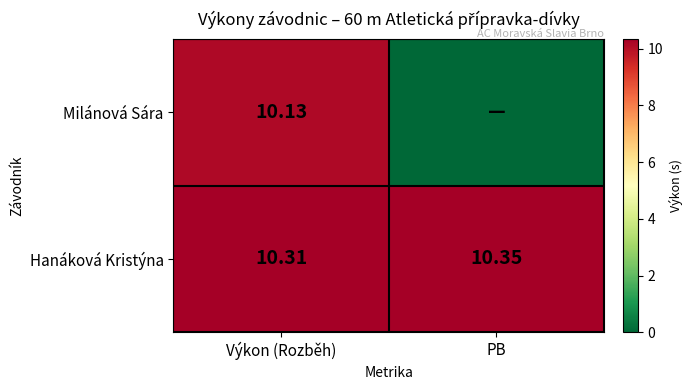

The Hanáková Kristýna series shows 10.3 at PB. True or false?

True